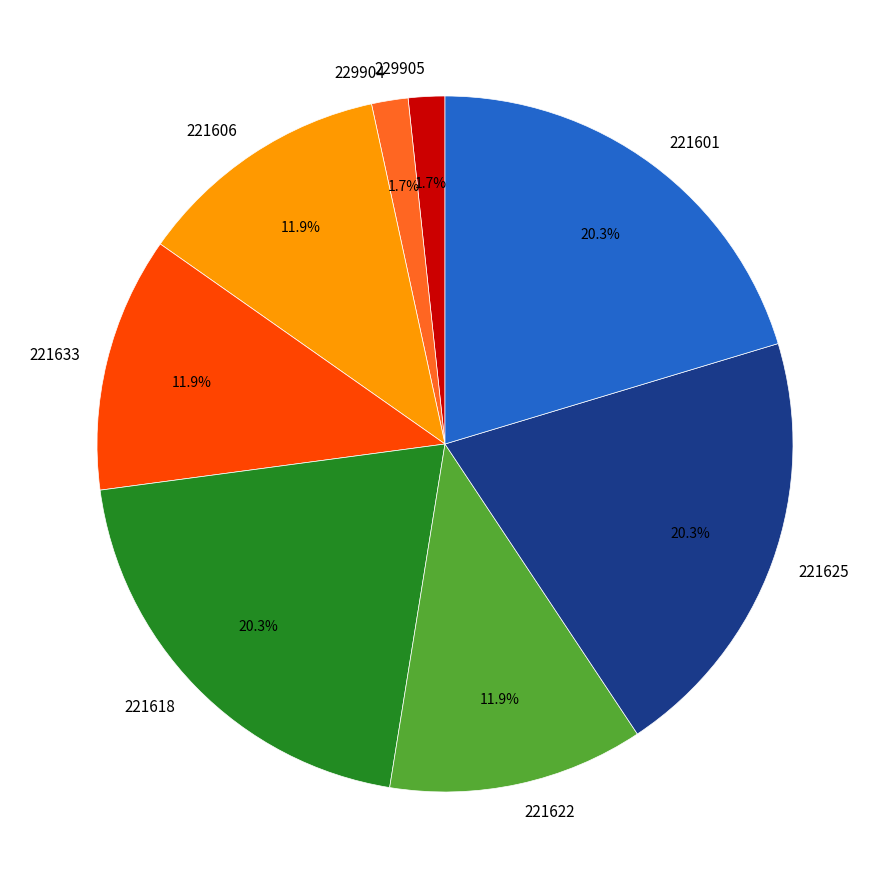

To the nearest percent, what is the average slice percentage?

12%